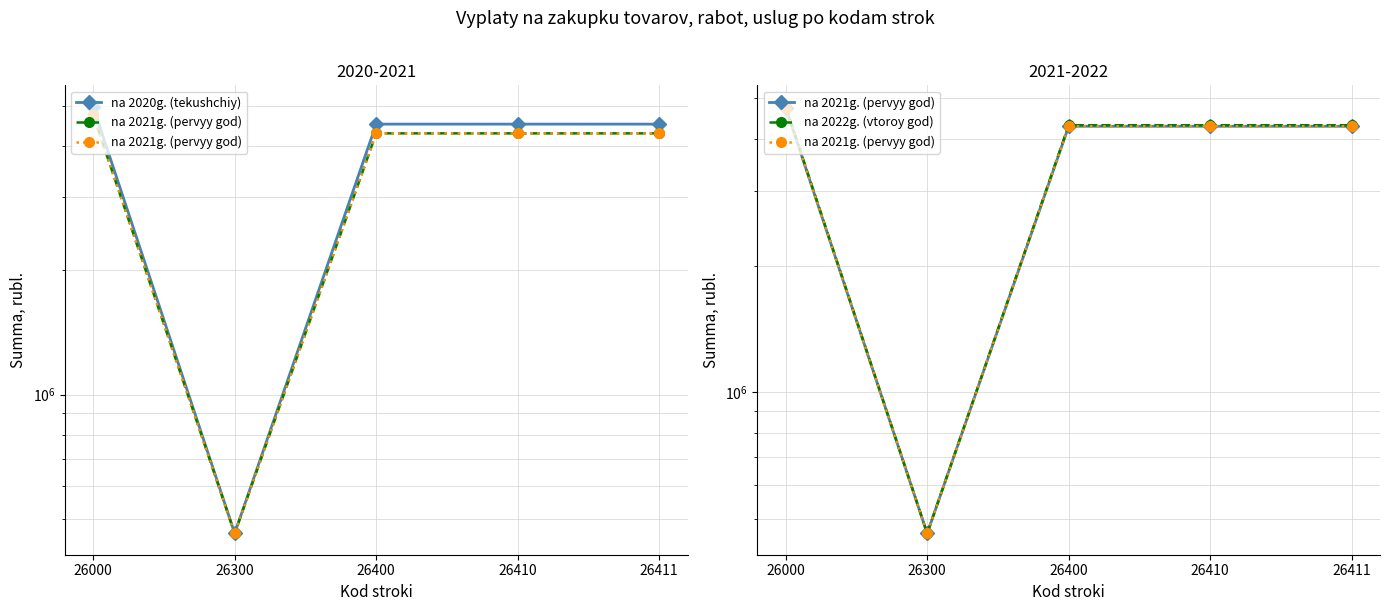

What is the difference between the na 2021g. (pervyy god) values at 26000 and 26400?

461330.4